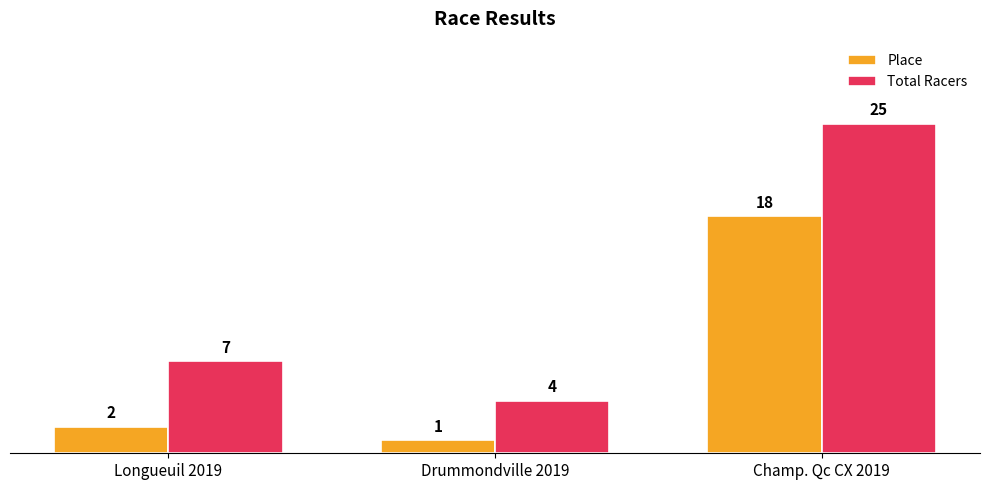

At which category is the sum across all series the highest?

Champ. Qc CX 2019